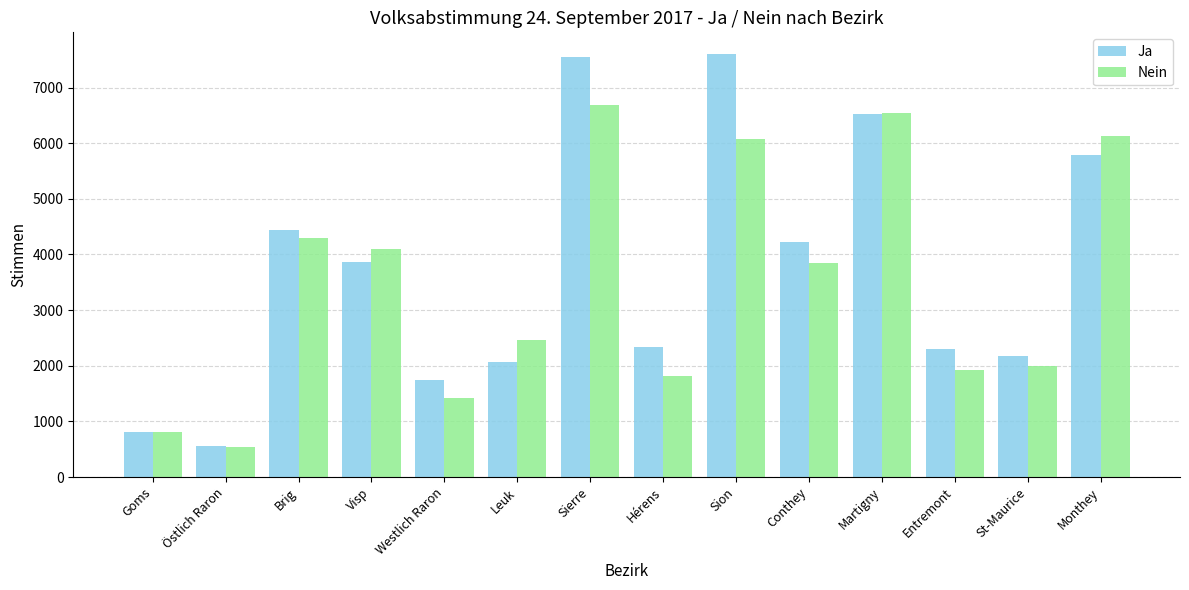

Are the bars grouped side by side (vs. stacked)?

Yes